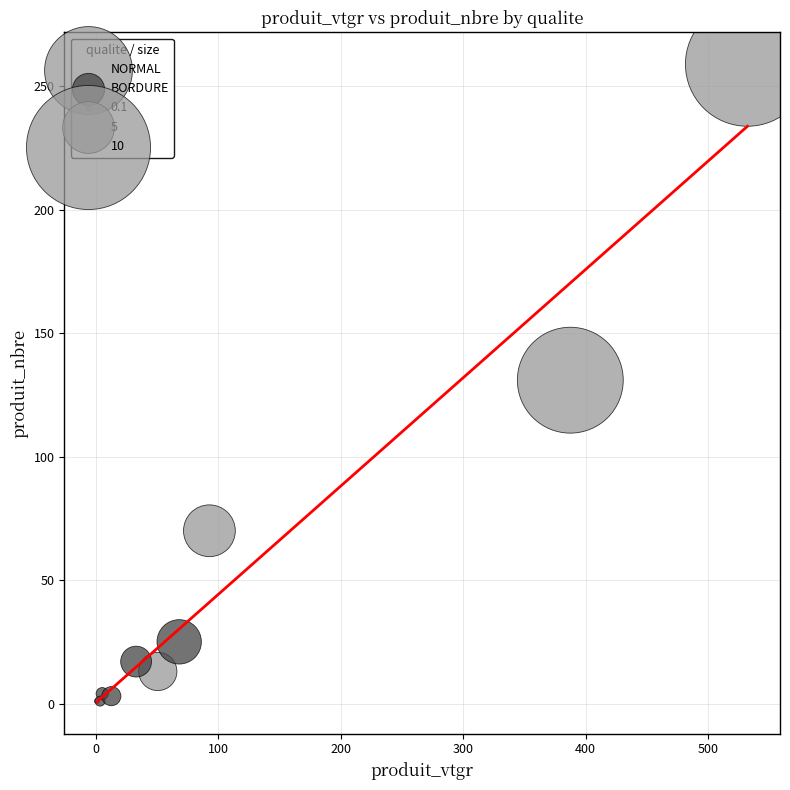

Which series contains the highest Y value?

NORMAL